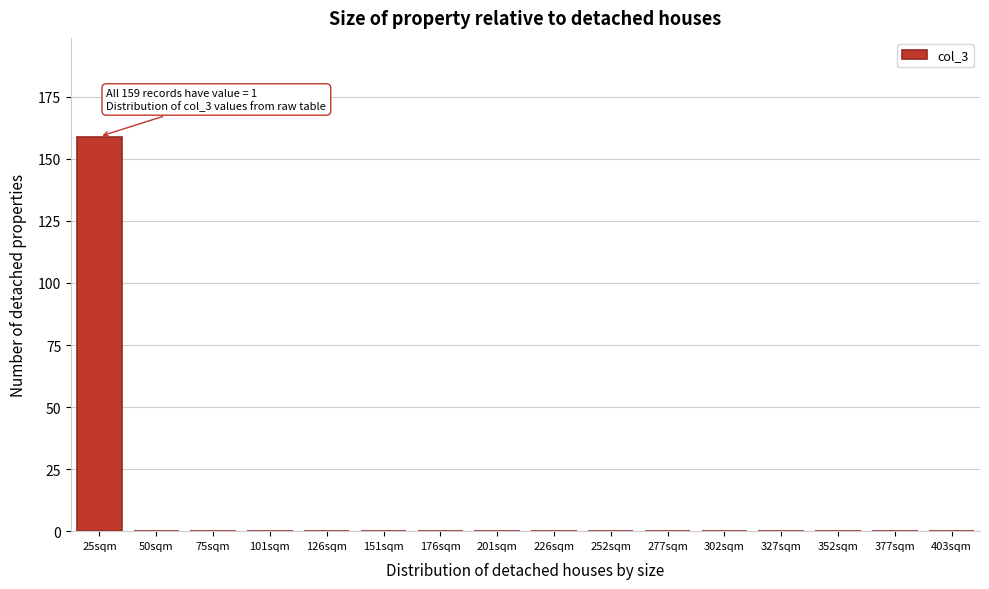

Reading left to right, list all the values displayed in this chart.

25sqm=159	50sqm=0	75sqm=0	101sqm=0	126sqm=0	151sqm=0	176sqm=0	201sqm=0	226sqm=0	252sqm=0	277sqm=0	302sqm=0	327sqm=0	352sqm=0	377sqm=0	403sqm=0